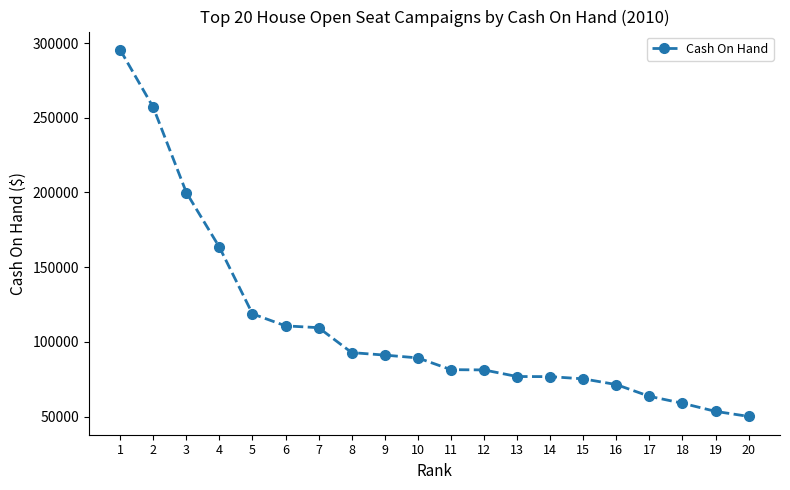

Approximately how many times larger is the value at 12 compared to 13?

1.1